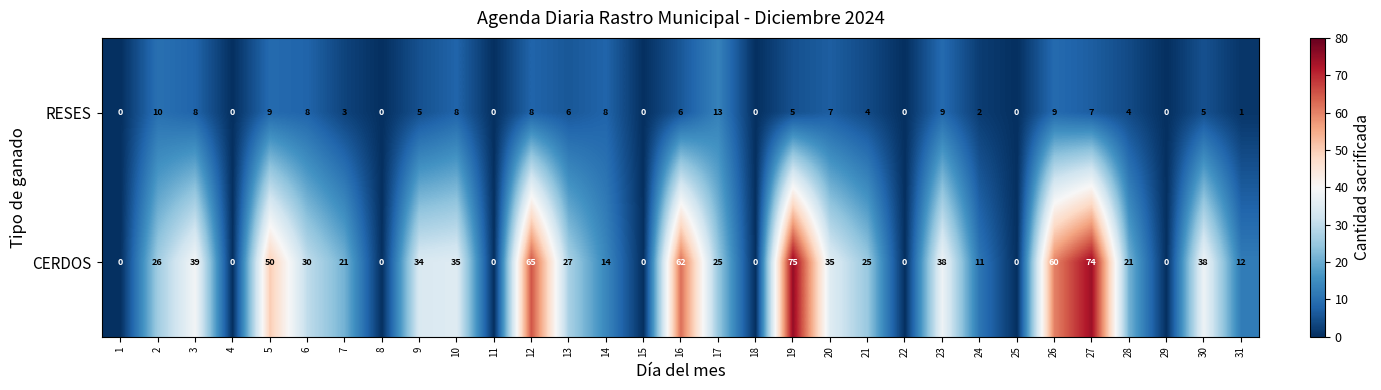

How many series are shown in this chart?

2